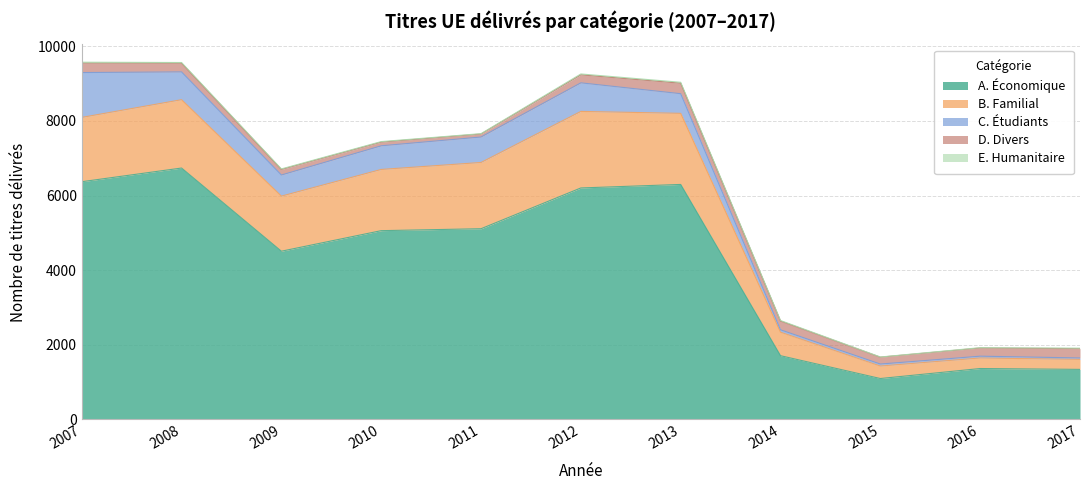

At which category does A. Économique reach its first local valley?

2009